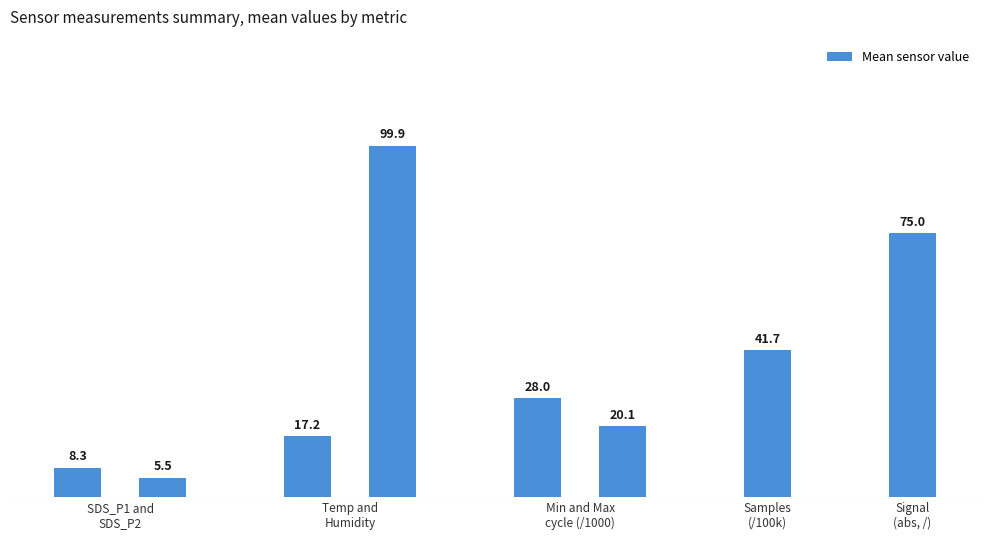

Reading left to right, what are all the values shown in this chart?

8.3	5.5	17.2	99.9	28.0	20.1	41.7	75.0